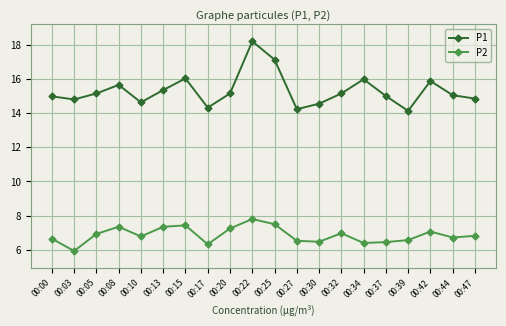

How many distinct data groups are displayed?

2